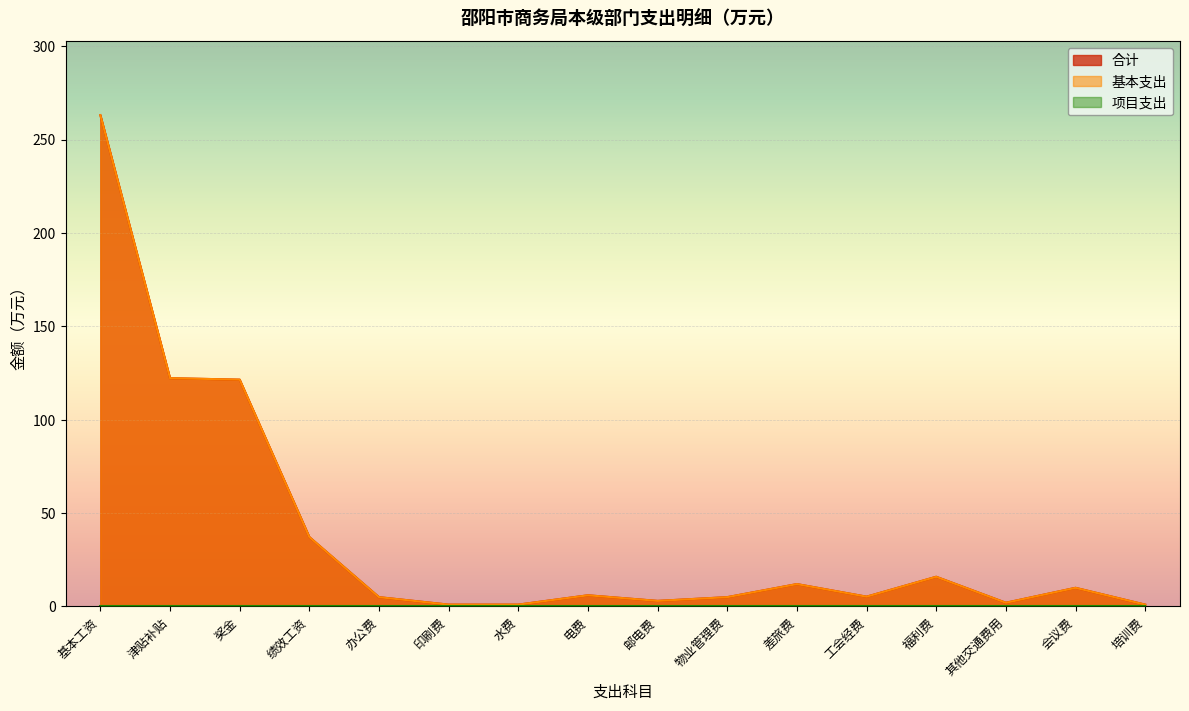

How many data points in 基本支出 are less than 6?

8